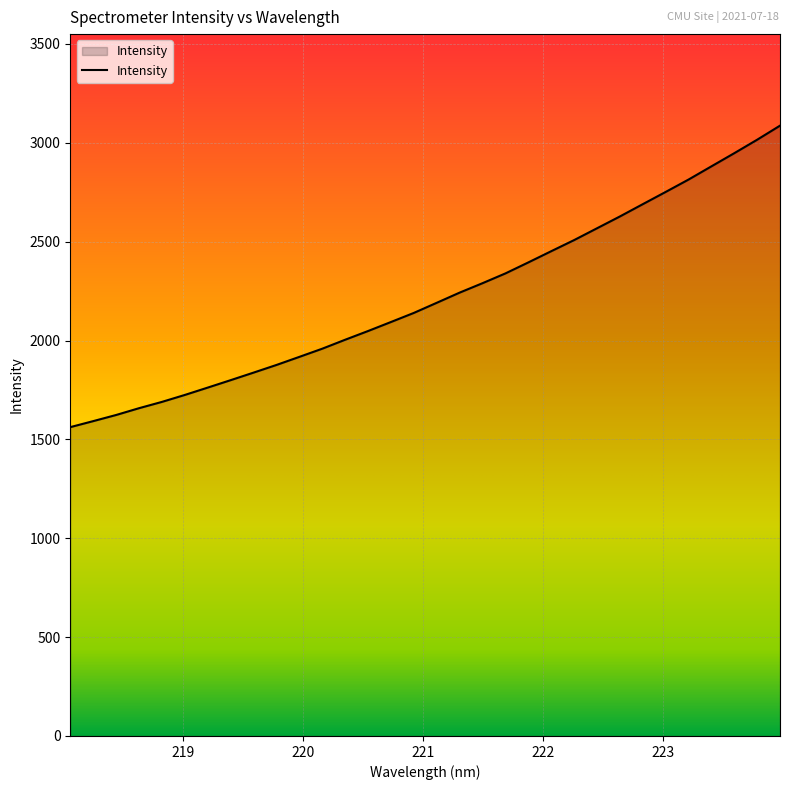

What is the difference between the maximum and minimum values?

1524.7